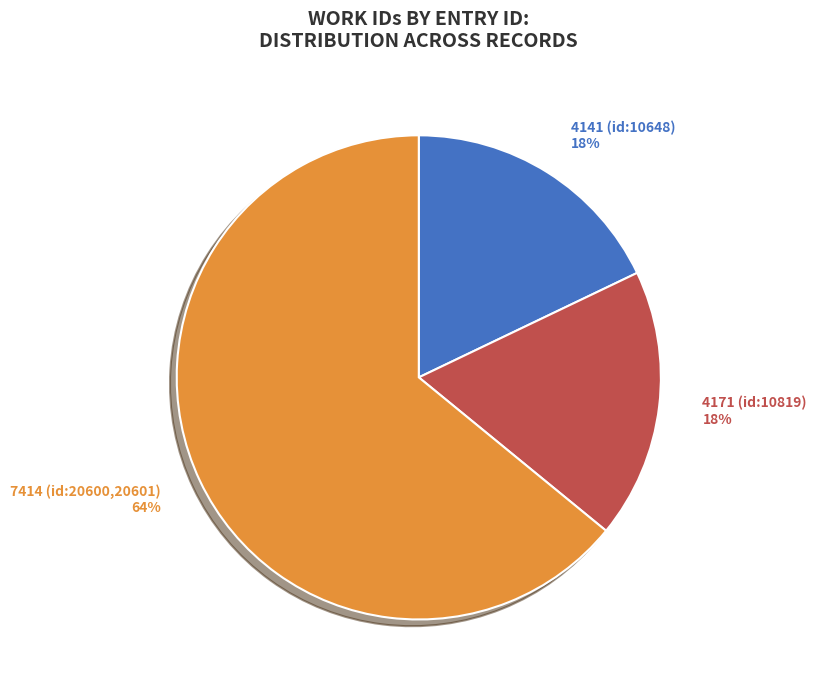

Is there any slice that represents more than half of the pie?

Yes